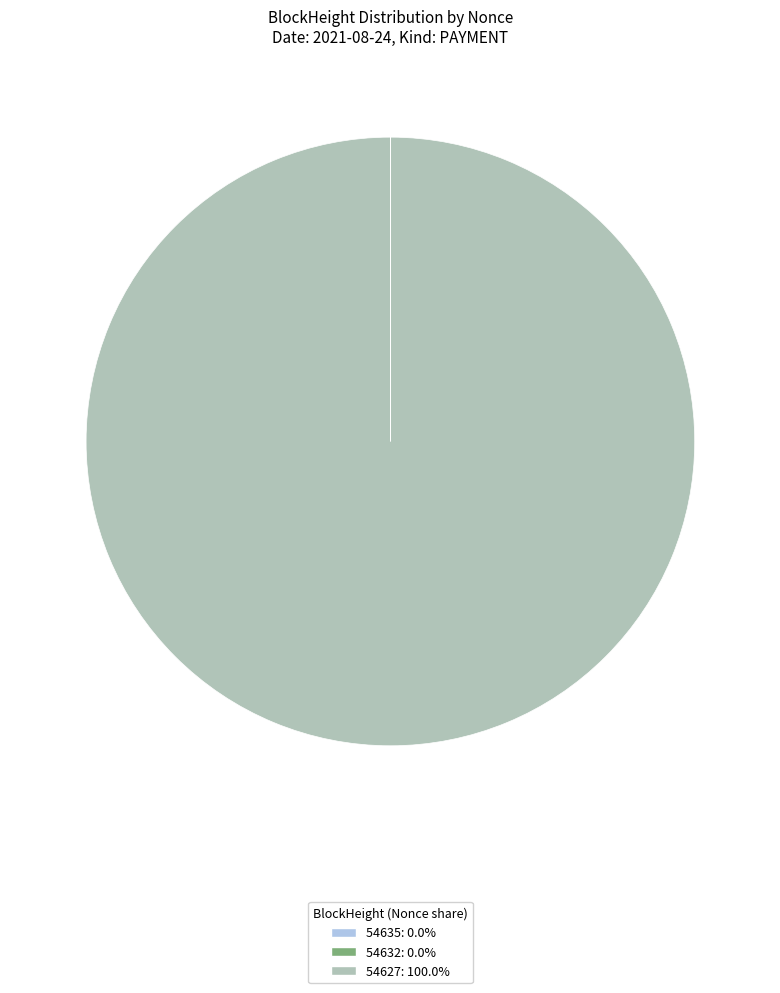

Does 54627: 100.0% represent more than half of the total?

Yes